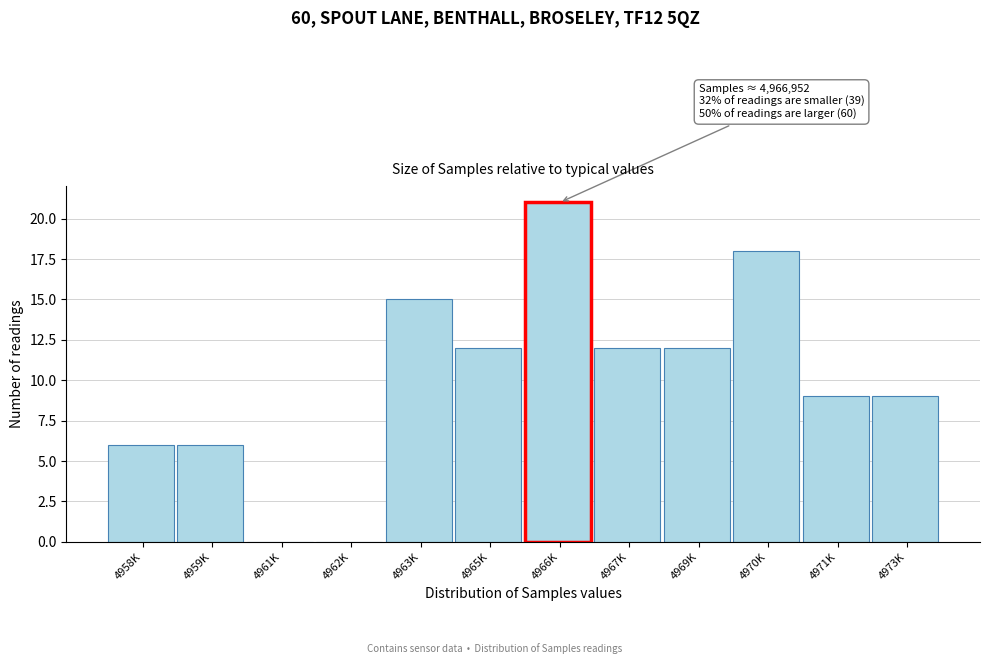

Reading left to right, extract all data points from this chart.

4958K=6	4959K=6	4961K=0	4962K=0	4963K=15	4965K=12	4966K=21	4967K=12	4969K=12	4970K=18	4971K=9	4973K=9